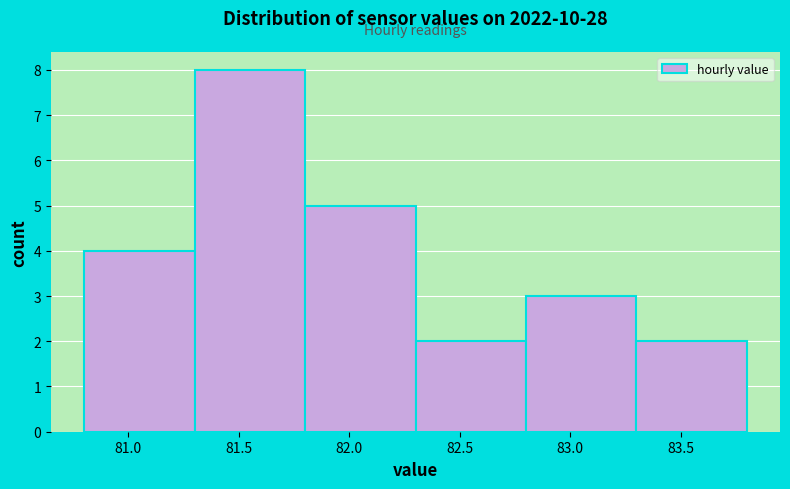

How tall is the bar that spans 80.8 to 81.3 on the x-axis? The values are not printed on the chart, so give them approximately, as read against the axis.

4